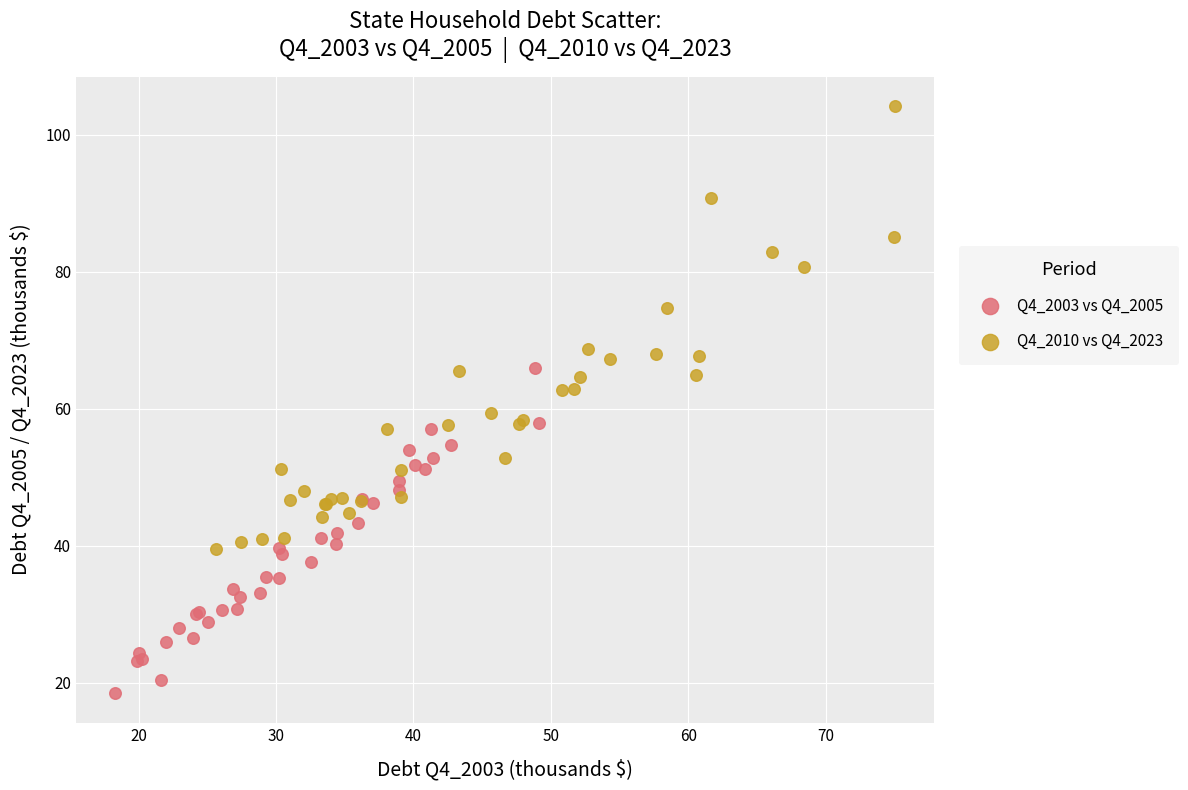

Which series reaches the minimum Y coordinate?

Q4_2003 vs Q4_2005